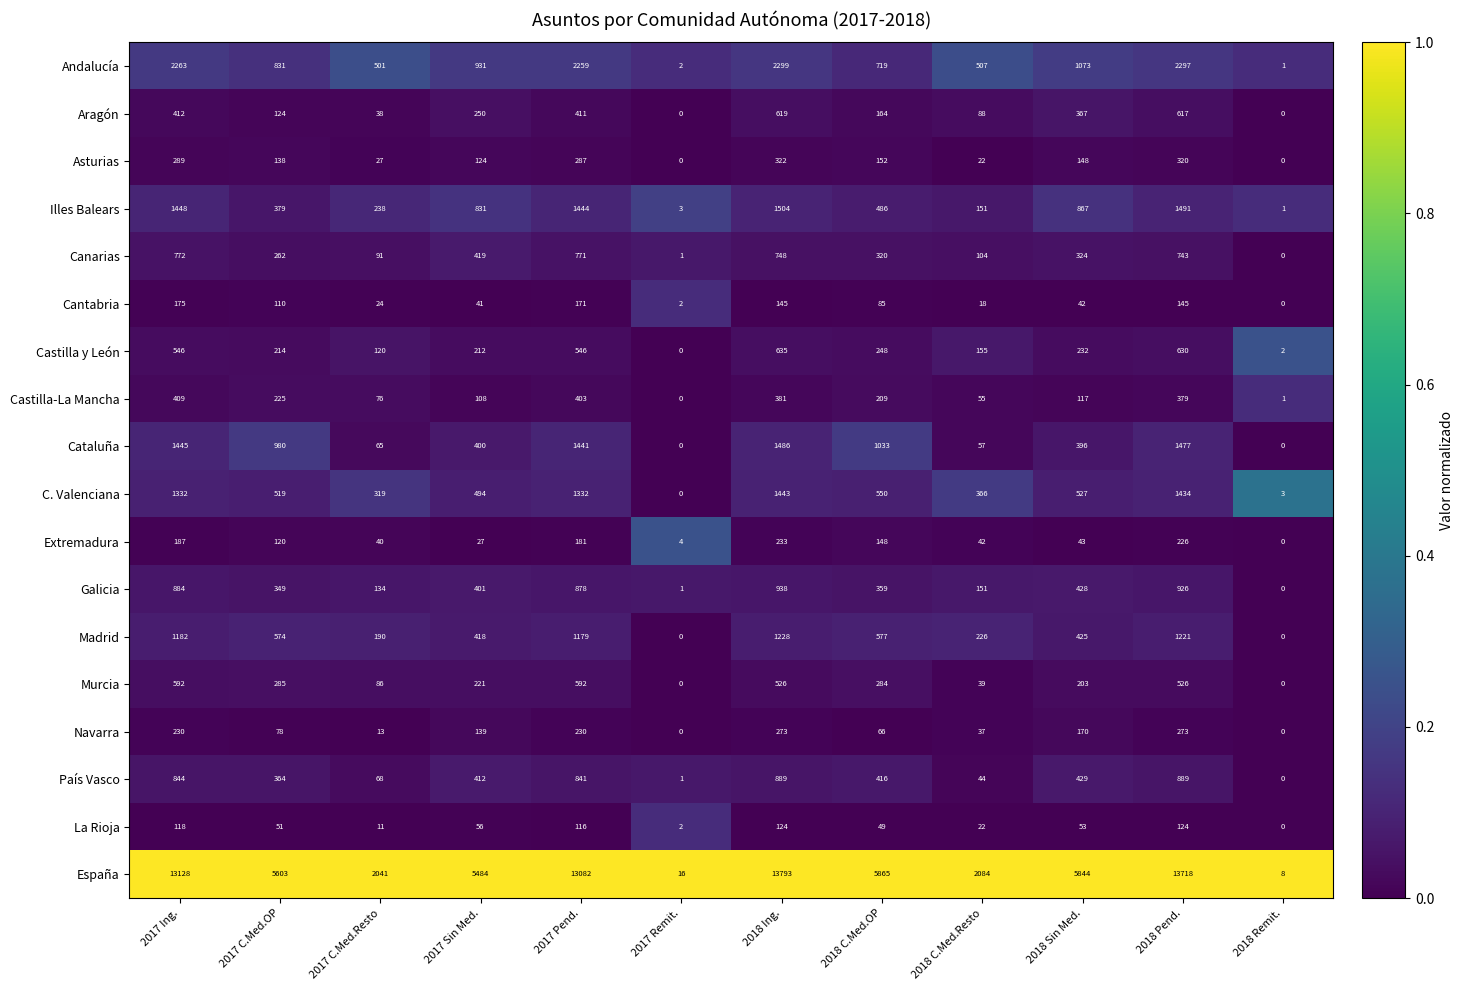

What is the difference between the Asturias values at 2017 C.Med.Resto and 2018 C.Med.OP?

125